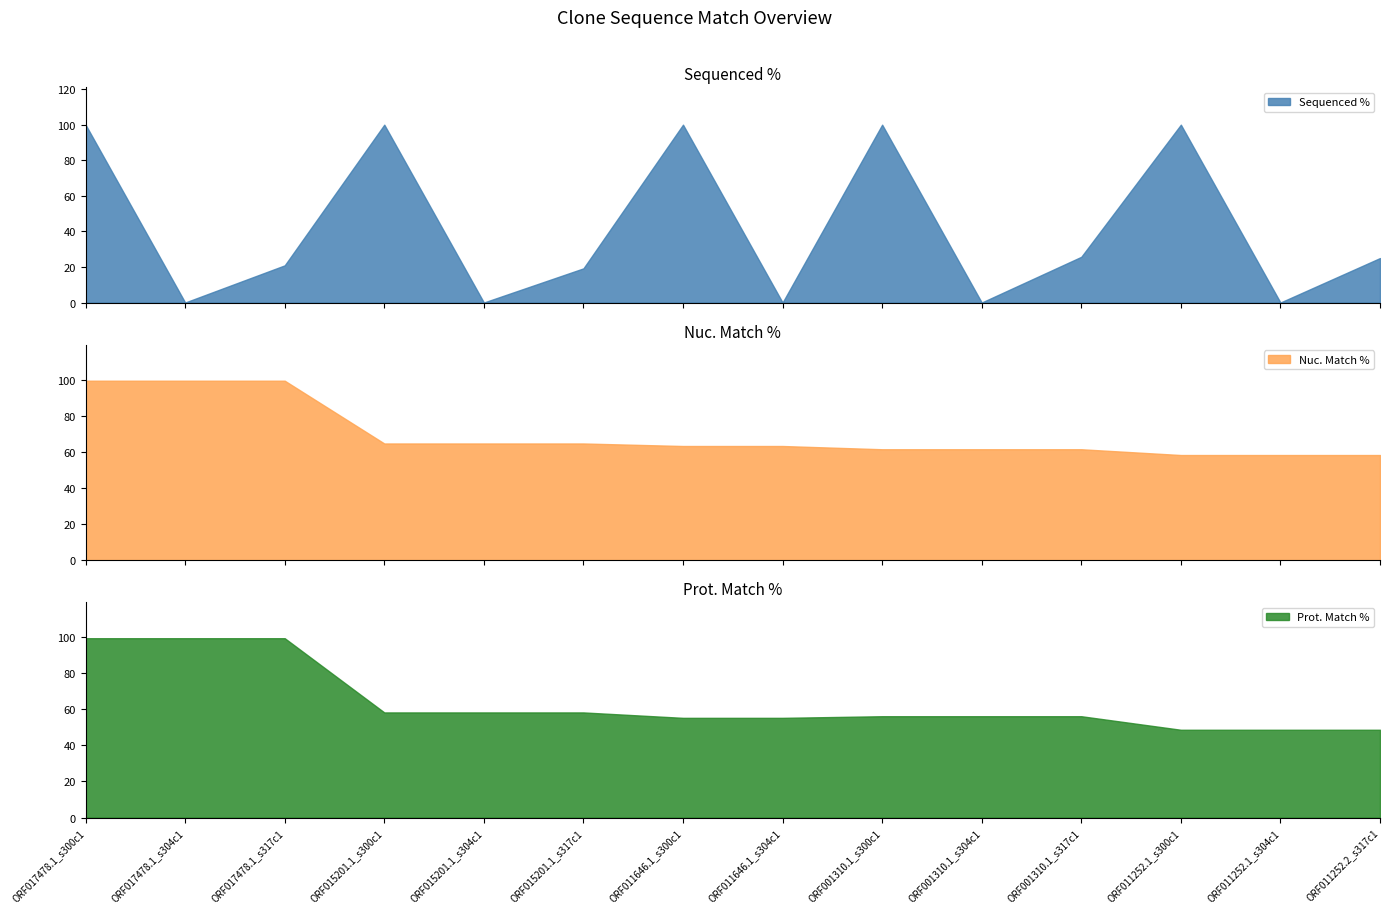

What value does the Nuc. Match % series have at ORF015201.1_s317c1?

64.6